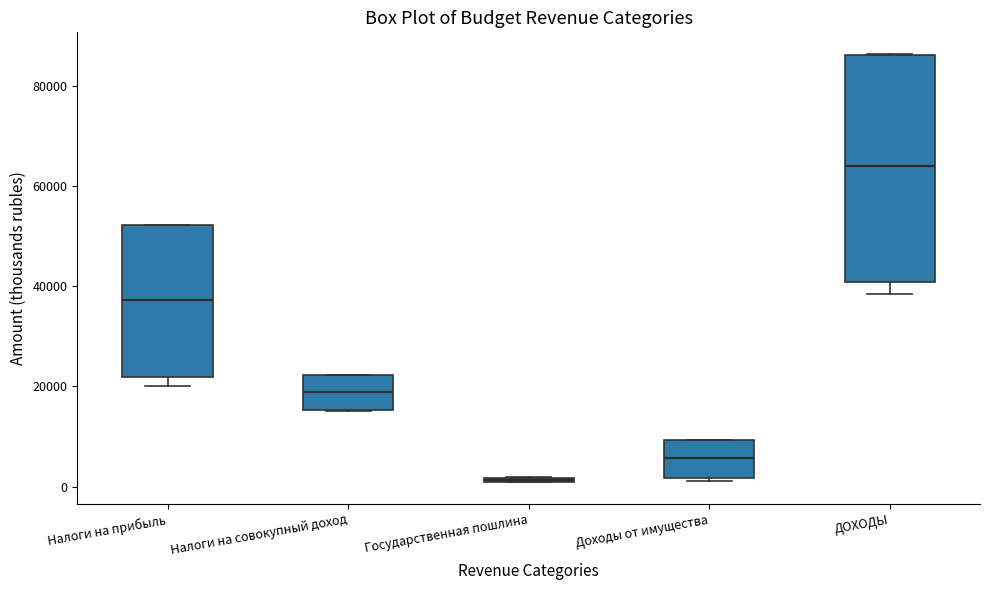

Where does the median line of the box for Налоги на совокупный доход sit on the y-axis? The values are not printed on the chart, so give them approximately, as read against the axis.

18000